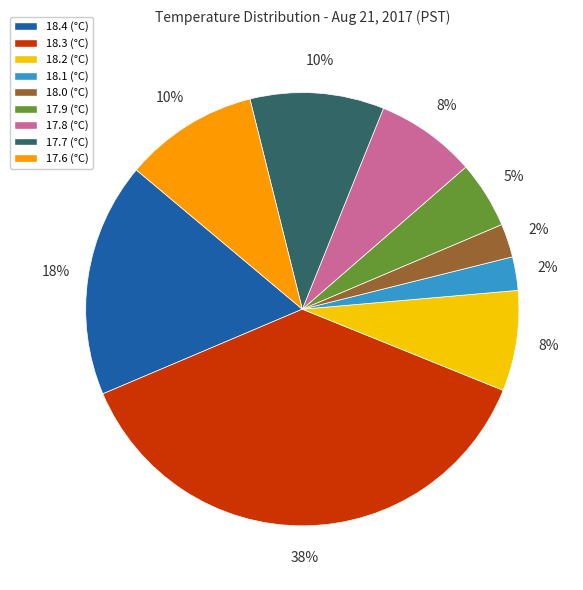

Combined, do 18.1 (°C) and 18.4 (°C) account for over 50%?

No